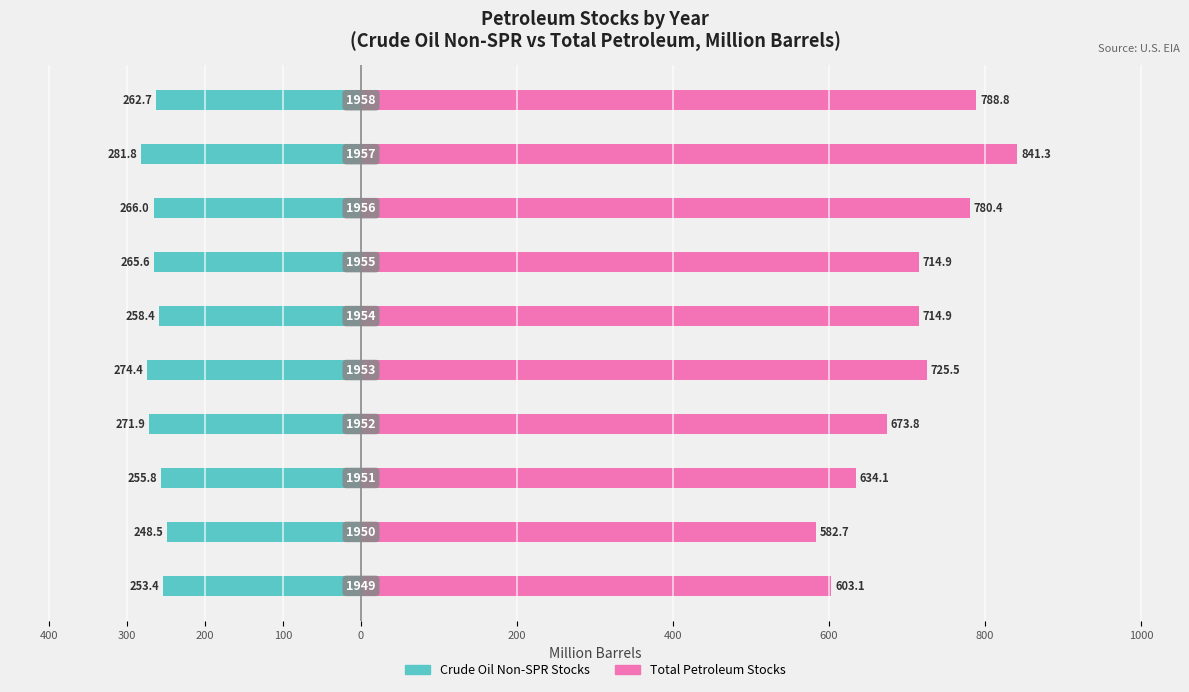

Are the bars grouped side by side (vs. stacked)?

Yes